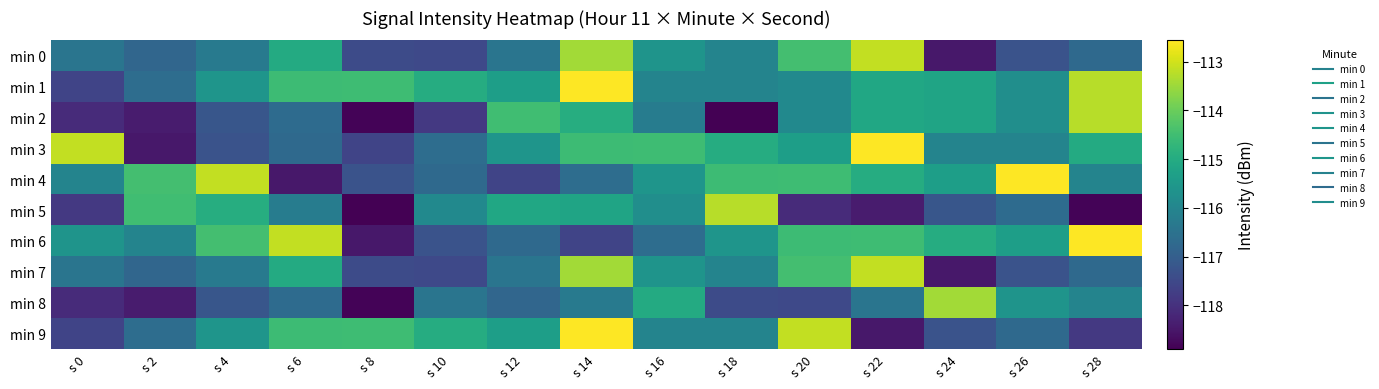

Reading right to left, extract all data points from this chart.

min 0: s 28=-116.7	s 26=-117.3	s 24=-118.5	s 22=-113.2	s 20=-114.5	s 18=-116.0	s 16=-115.6	s 14=-113.4	s 12=-116.4	s 10=-117.5	s 8=-117.4	s 6=-115.0	s 4=-116.3	s 2=-116.8	s 0=-116.4
min 1: s 28=-113.2	s 26=-115.8	s 24=-115.2	s 22=-115.1	s 20=-115.9	s 18=-116.0	s 16=-116.0	s 14=-112.6	s 12=-115.3	s 10=-115.0	s 8=-114.5	s 6=-114.6	s 4=-115.6	s 2=-116.6	s 0=-117.6
min 2: s 28=-113.2	s 26=-115.8	s 24=-115.2	s 22=-115.1	s 20=-115.9	s 18=-118.9	s 16=-116.2	s 14=-115.0	s 12=-114.5	s 10=-117.8	s 8=-118.8	s 6=-116.7	s 4=-117.2	s 2=-118.4	s 0=-118.1
min 3: s 28=-115.0	s 26=-116.0	s 24=-116.0	s 22=-112.6	s 20=-115.3	s 18=-115.0	s 16=-114.5	s 14=-114.6	s 12=-115.6	s 10=-116.6	s 8=-117.6	s 6=-116.7	s 4=-117.3	s 2=-118.5	s 0=-113.2
min 4: s 28=-116.0	s 26=-112.6	s 24=-115.3	s 22=-115.0	s 20=-114.5	s 18=-114.6	s 16=-115.6	s 14=-116.6	s 12=-117.6	s 10=-116.7	s 8=-117.3	s 6=-118.5	s 4=-113.2	s 2=-114.5	s 0=-116.0
min 5: s 28=-118.8	s 26=-116.7	s 24=-117.2	s 22=-118.4	s 20=-118.1	s 18=-113.2	s 16=-115.8	s 14=-115.2	s 12=-115.1	s 10=-115.9	s 8=-118.9	s 6=-116.2	s 4=-115.0	s 2=-114.5	s 0=-117.8
min 6: s 28=-112.6	s 26=-115.3	s 24=-115.0	s 22=-114.5	s 20=-114.6	s 18=-115.6	s 16=-116.6	s 14=-117.6	s 12=-116.7	s 10=-117.3	s 8=-118.5	s 6=-113.2	s 4=-114.5	s 2=-116.0	s 0=-115.6
min 7: s 28=-116.7	s 26=-117.3	s 24=-118.5	s 22=-113.2	s 20=-114.5	s 18=-116.0	s 16=-115.6	s 14=-113.4	s 12=-116.4	s 10=-117.5	s 8=-117.4	s 6=-115.0	s 4=-116.3	s 2=-116.8	s 0=-116.4
min 8: s 28=-116.0	s 26=-115.6	s 24=-113.4	s 22=-116.4	s 20=-117.5	s 18=-117.4	s 16=-115.0	s 14=-116.3	s 12=-116.8	s 10=-116.4	s 8=-118.8	s 6=-116.7	s 4=-117.2	s 2=-118.4	s 0=-118.1
min 9: s 28=-117.8	s 26=-116.7	s 24=-117.3	s 22=-118.5	s 20=-113.2	s 18=-116.0	s 16=-116.0	s 14=-112.6	s 12=-115.3	s 10=-115.0	s 8=-114.5	s 6=-114.6	s 4=-115.6	s 2=-116.6	s 0=-117.6